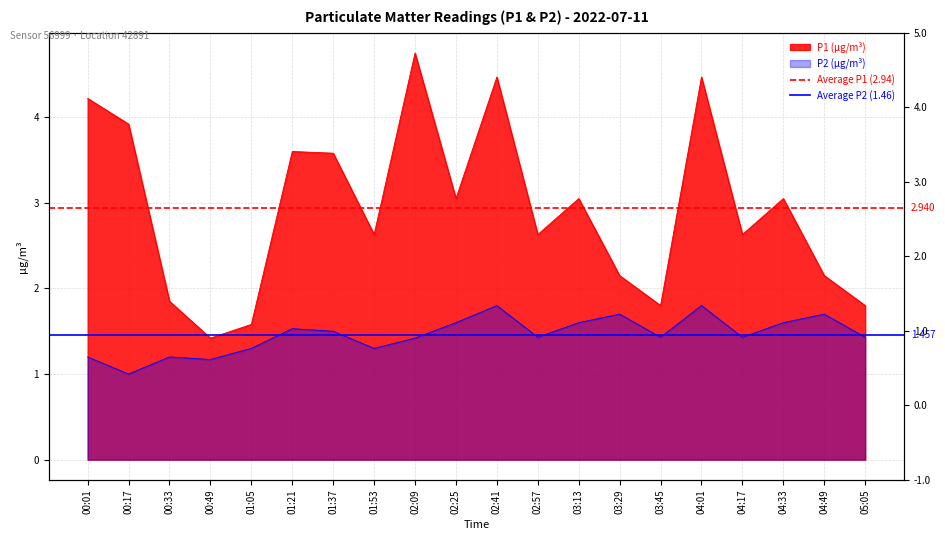

Is it true that Average P1 (2.94) equals 4.3 at 00:17?

False